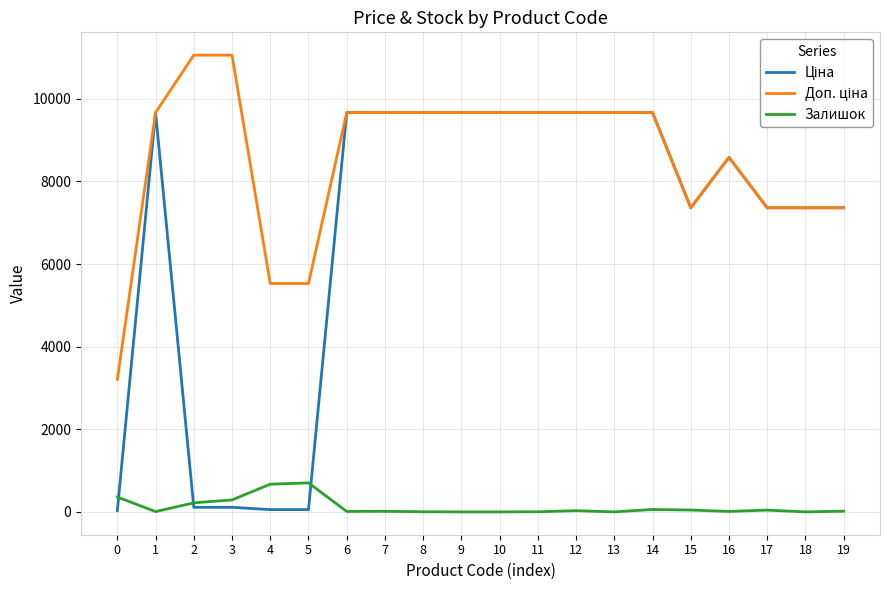

What is the greatest value displayed?

11055.0